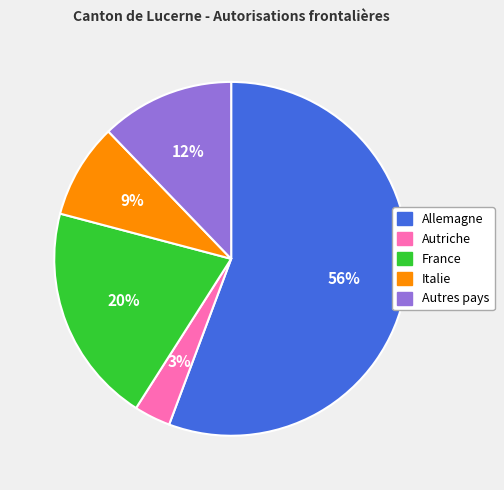

Is the sum of Allemagne and France greater than half?

Yes